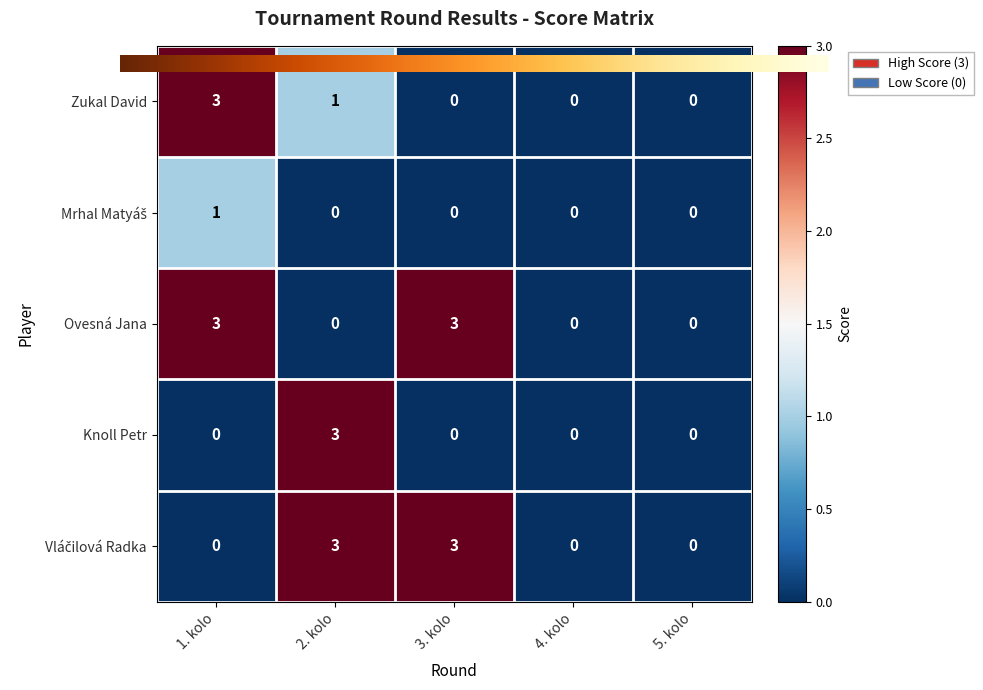

What is the difference between the Knoll Petr values at 2. kolo and 3. kolo?

3